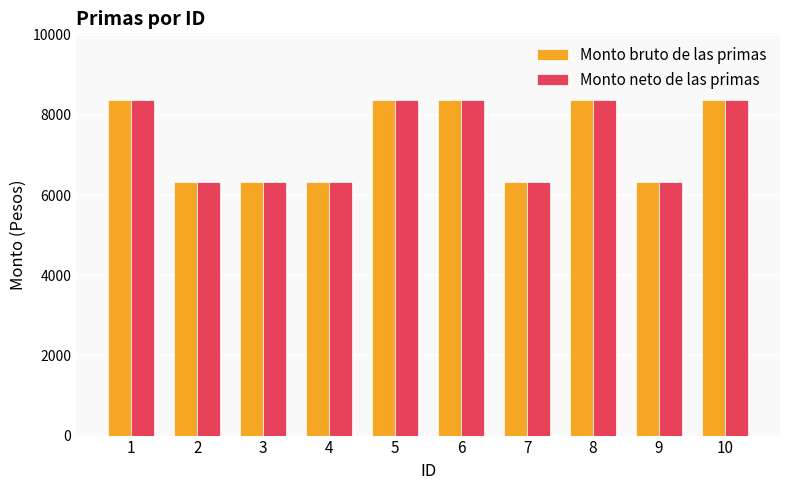

The Monto neto de las primas series shows 13358.6 at 6. True or false?

False